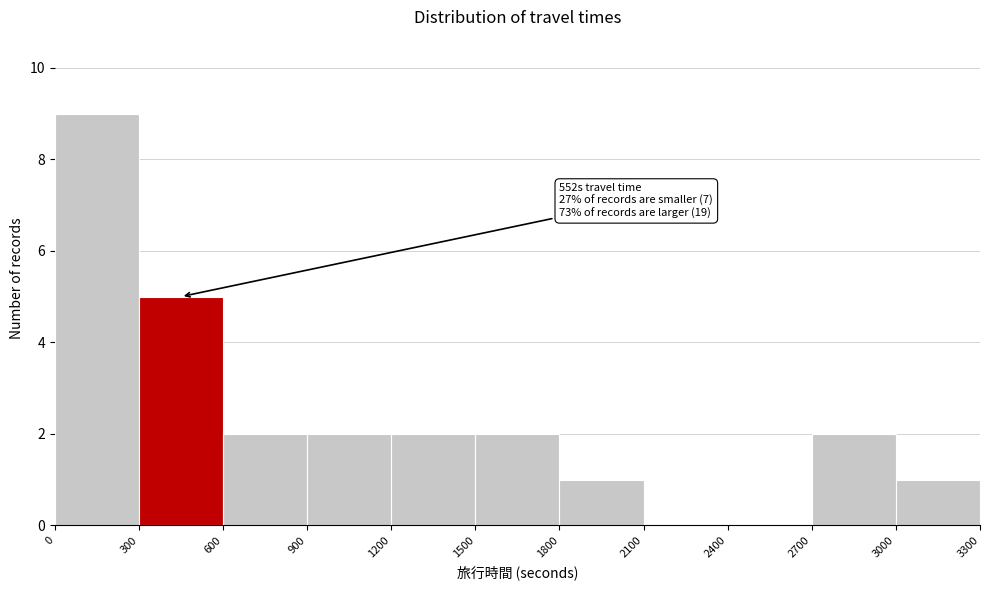

Over which range of the x-axis is the bar tallest?

0 to 300